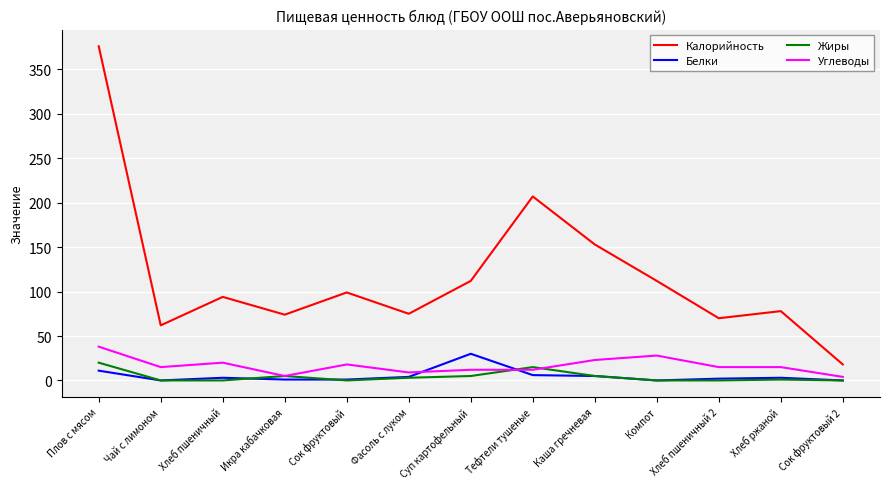

True or false: Углеводы has a value of 42 at Компот.

False